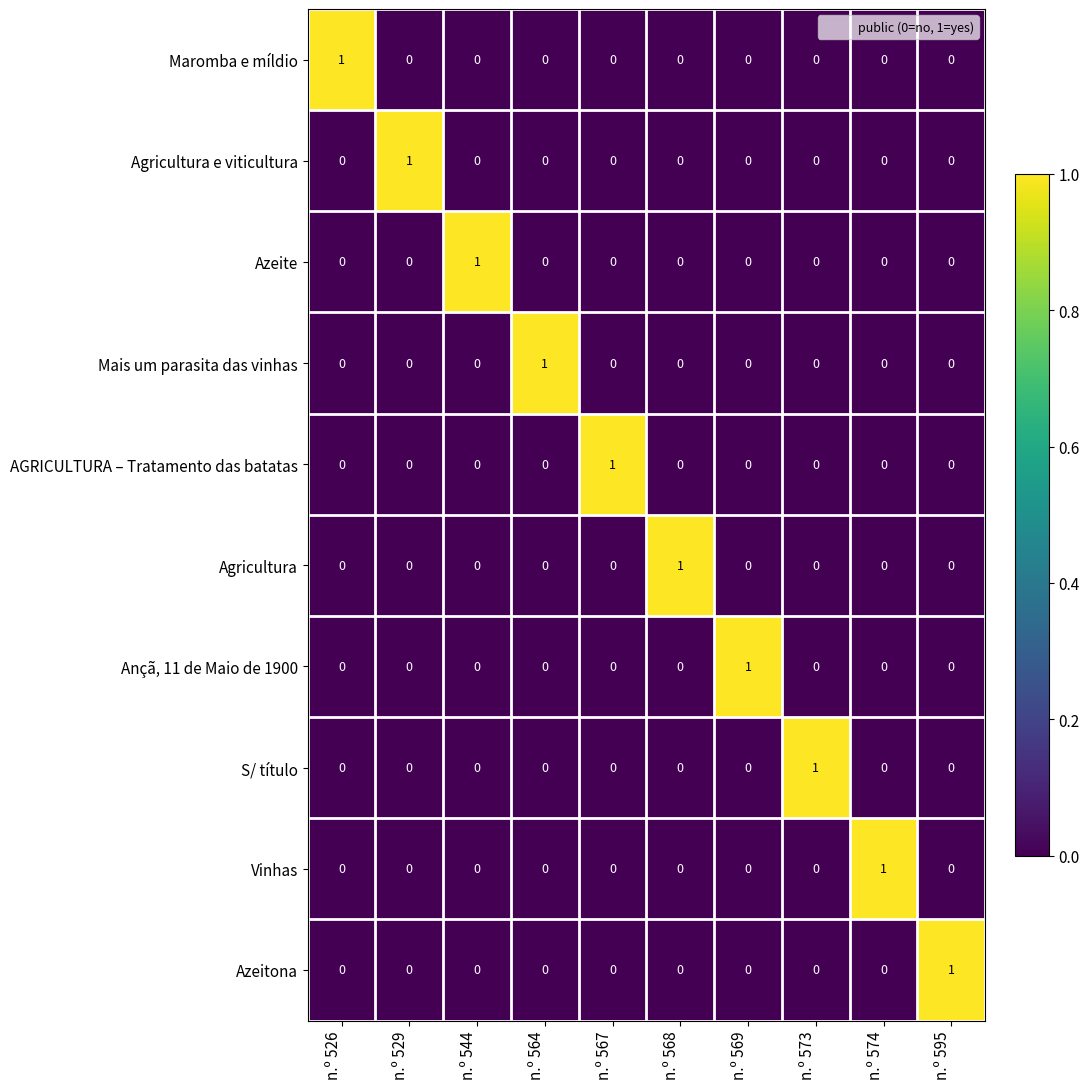

At how many categories does at least one series exceed 0?

10